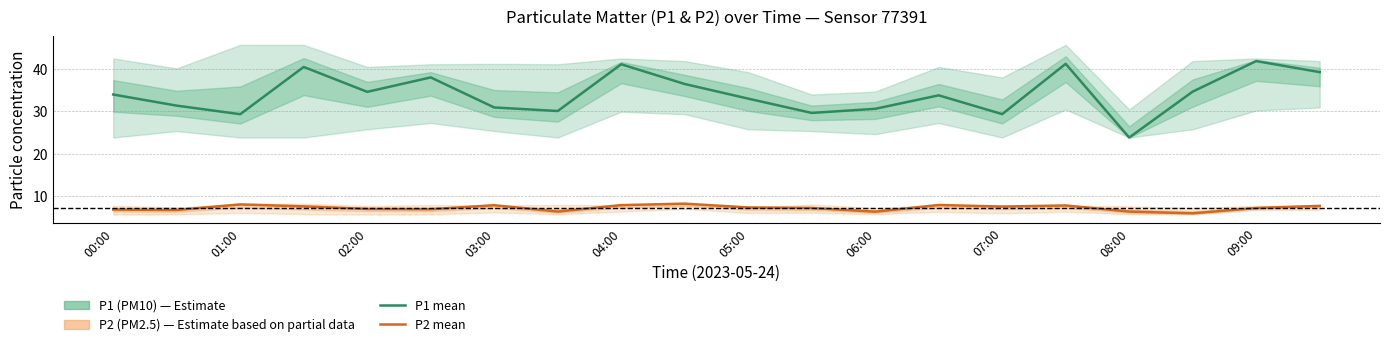

Rank the series at 13 from lowest to highest value.

P2 (PM2.5), P1 (PM10)